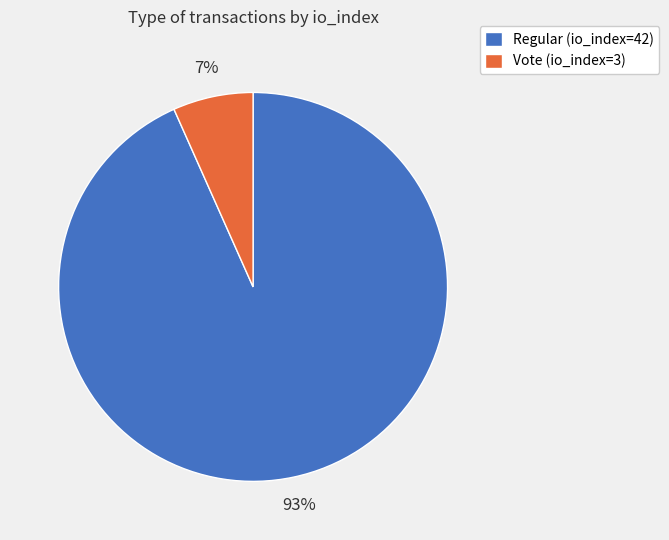

How many slices are in this pie chart?

2